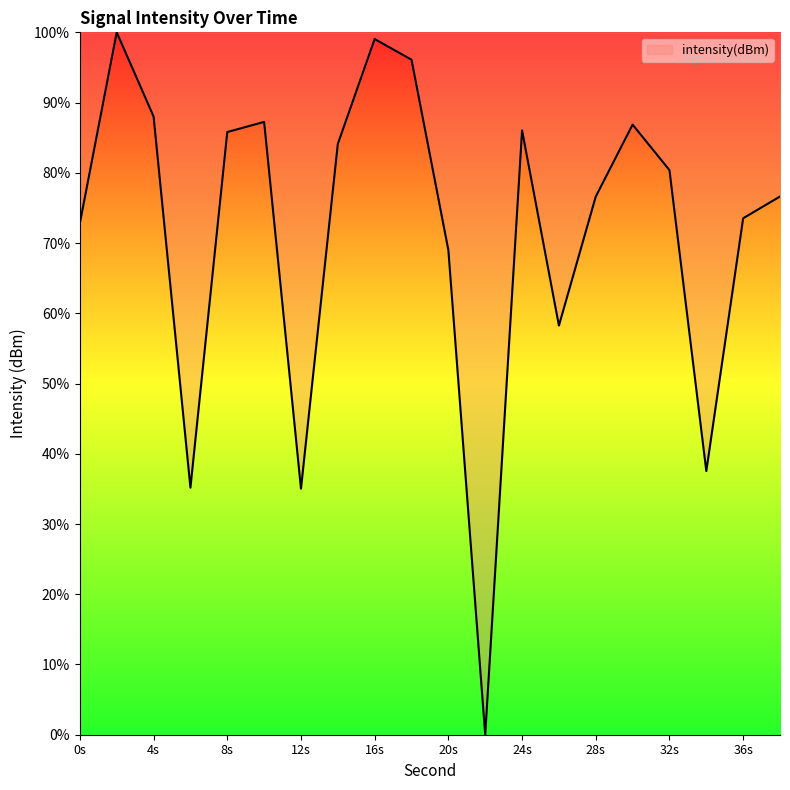

What is the difference between the maximum and minimum values?

100.0